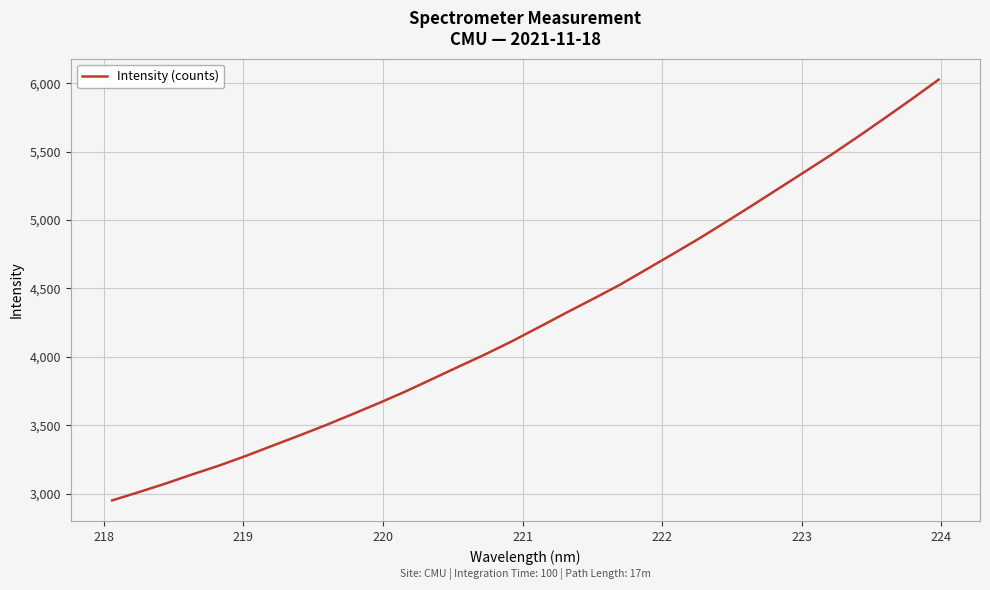

What is the minimum value shown in the chart?

2949.5